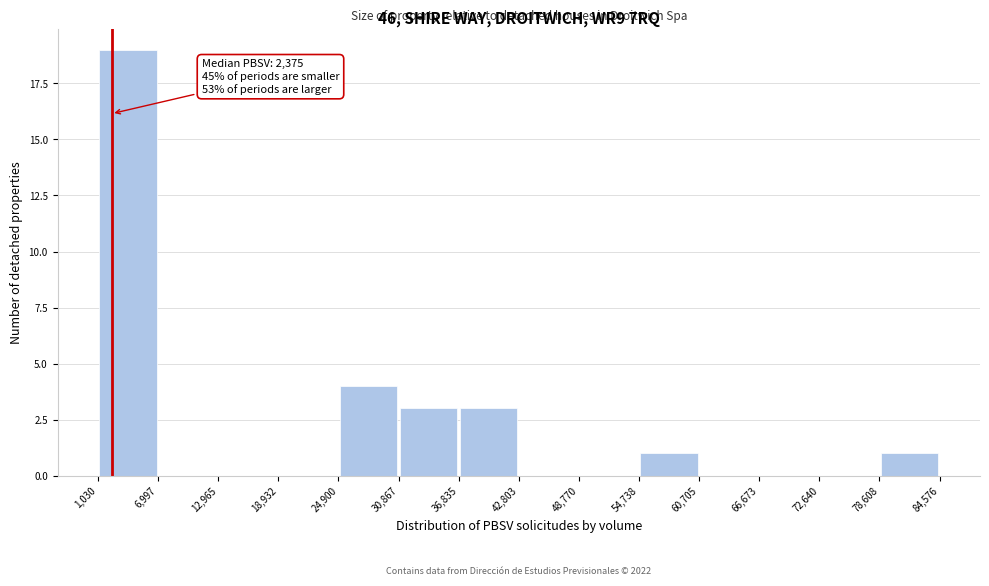

Which range on the x-axis has the tallest bar?

1,030 to 6,997